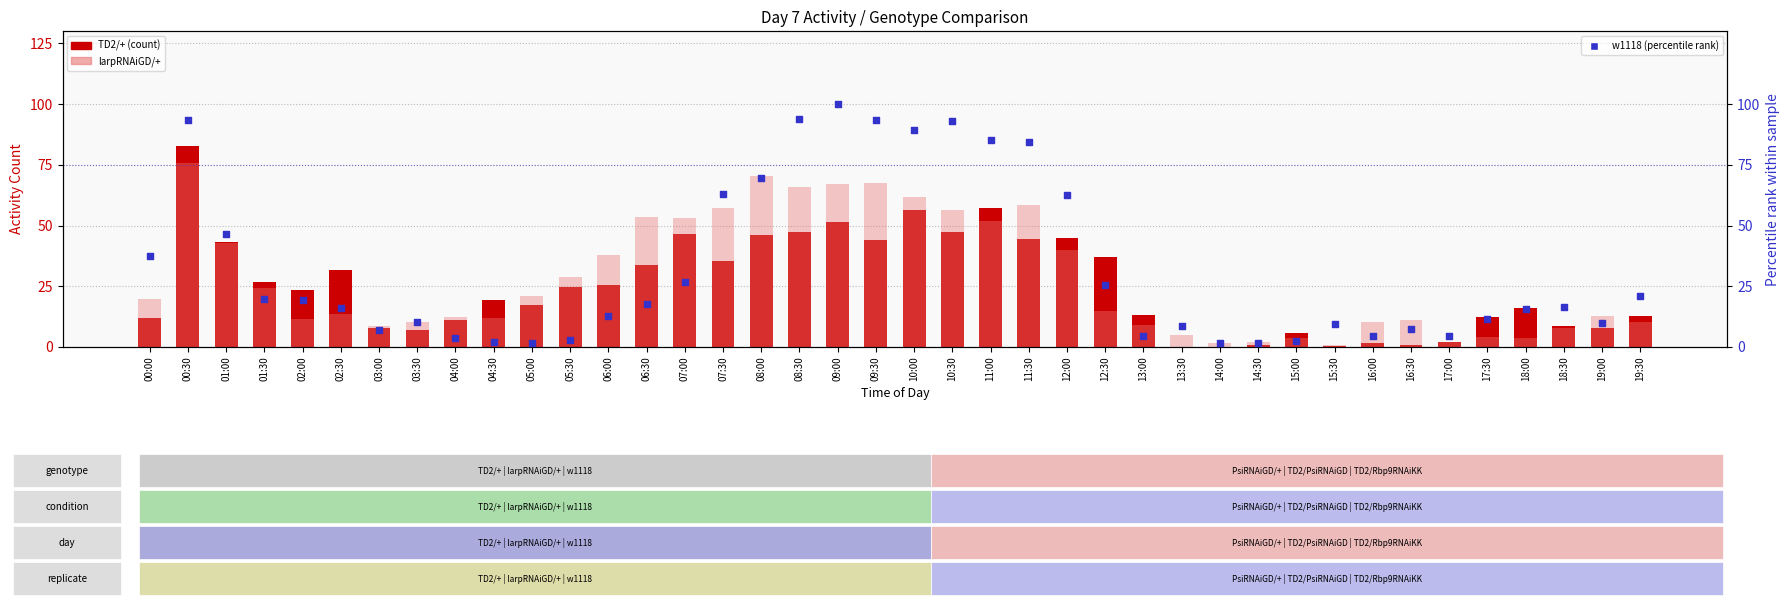

What is the total value across all series at 04:00?

27.0